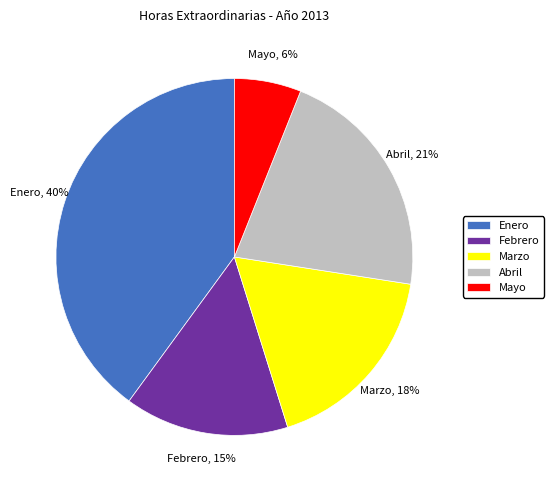

How many slices are in this pie chart?

5